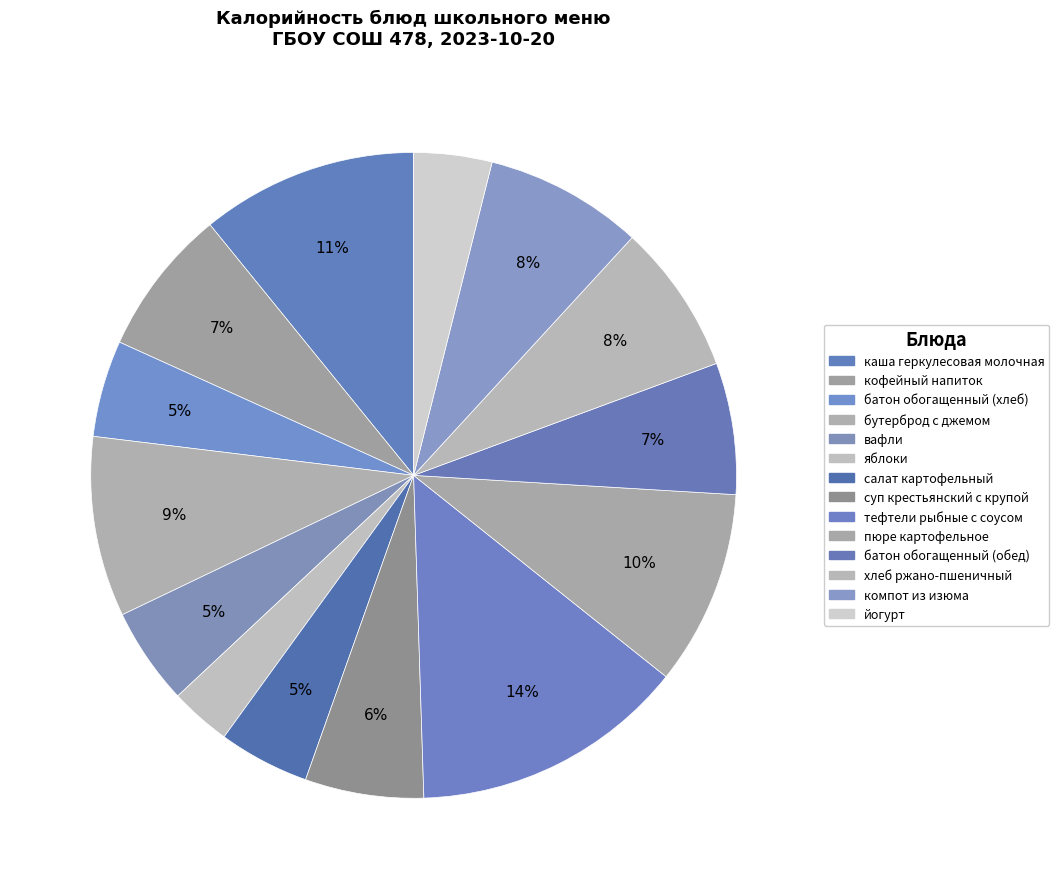

Is it true that пюре картофельное is 20% of the pie?

False